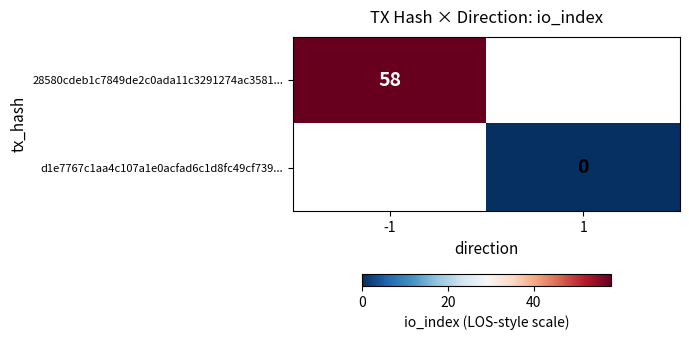

The 28580cdeb1c7849de2c0ada11c3291274ac3581... series shows 58 at -1. True or false?

True